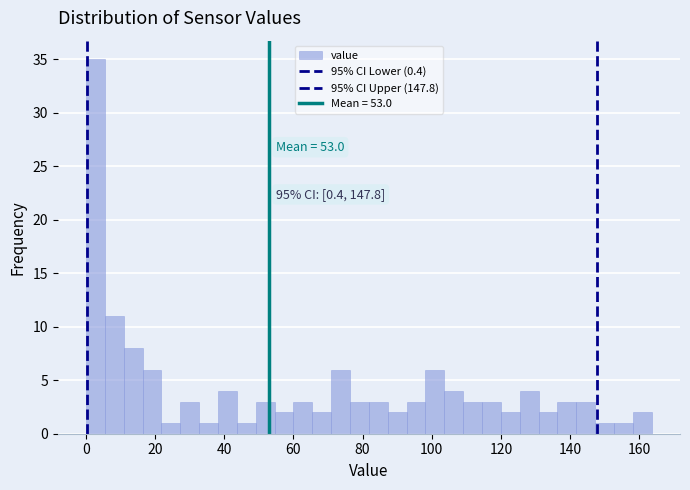

Read against the x-axis, roughly where is the centre of the tallest bar?

2